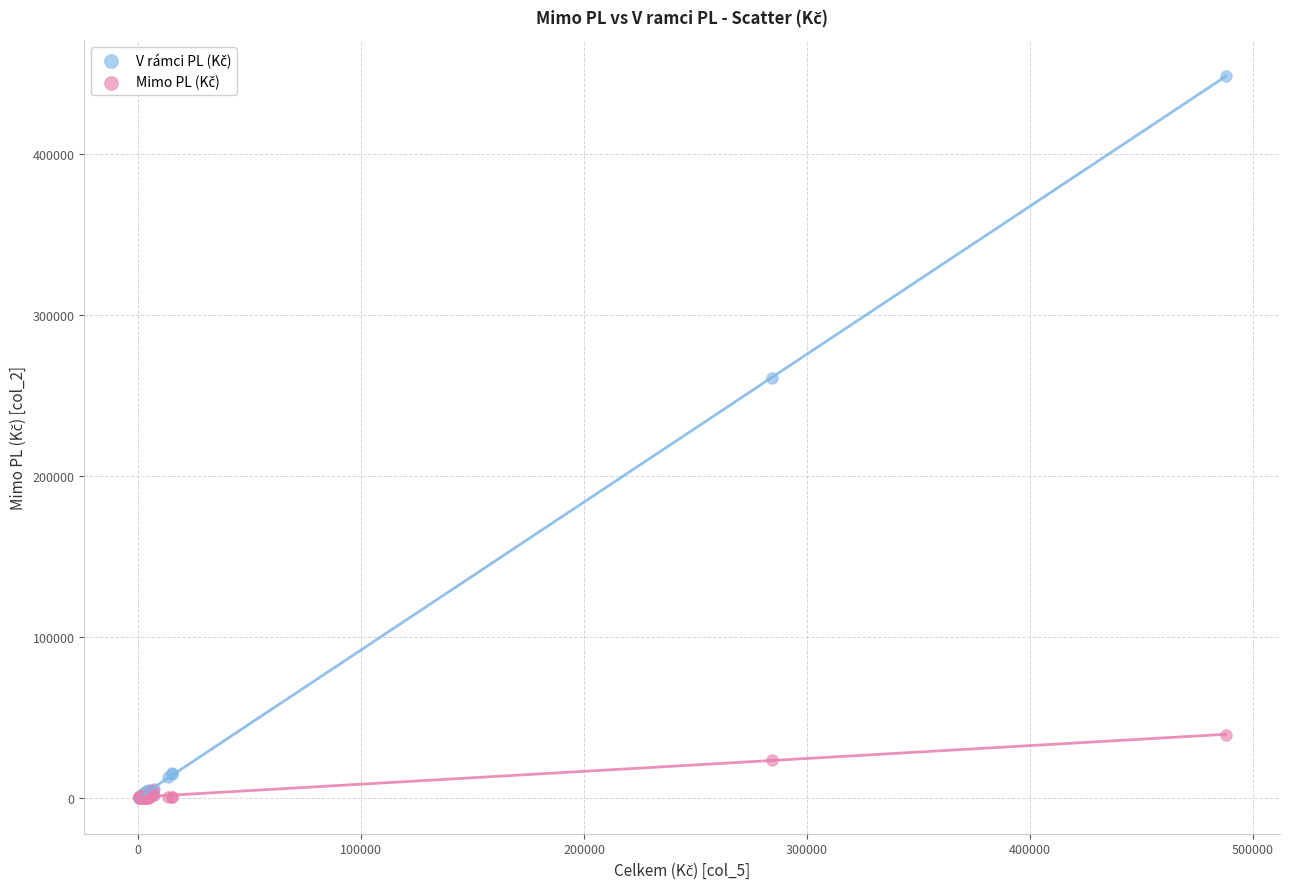

Across all series, what Y value is closest to 224259?

260738.0